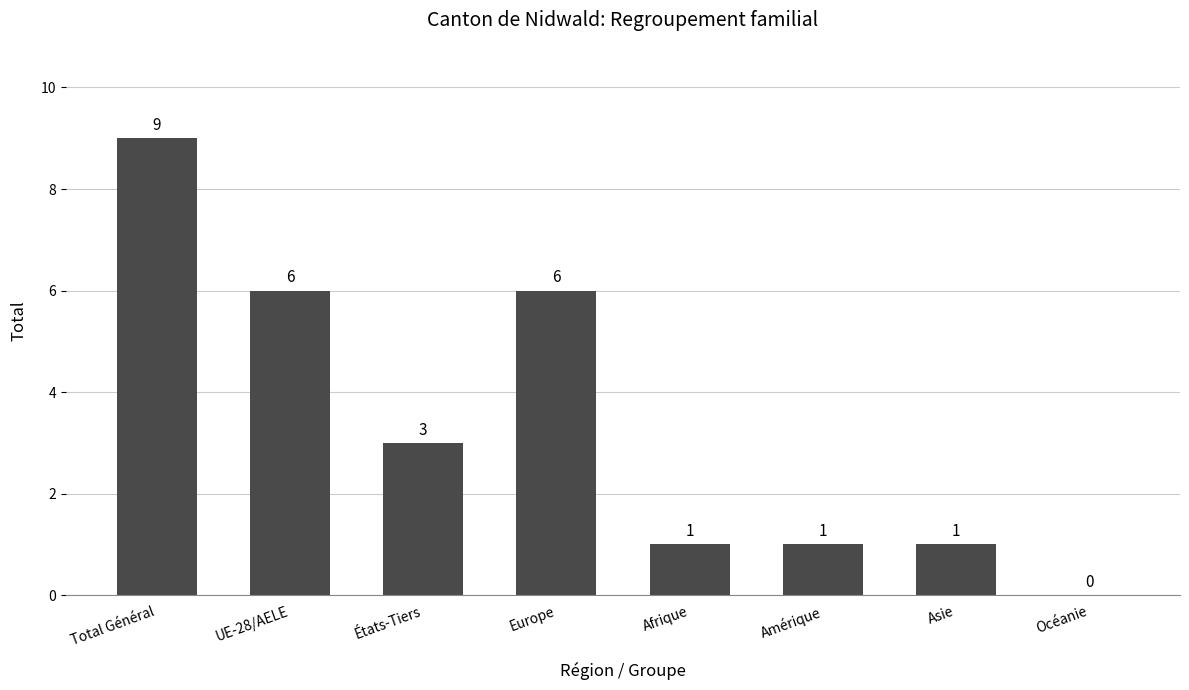

Which category has the highest value across all series?

Total Général